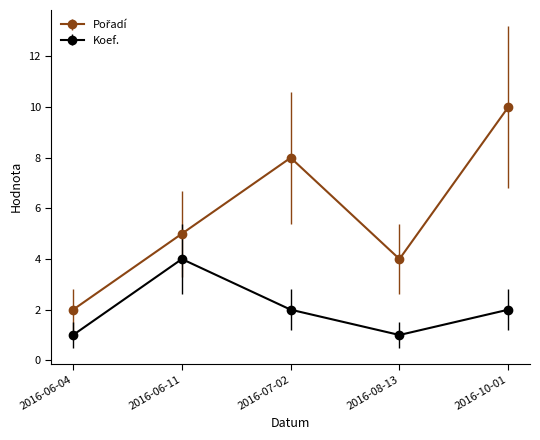

How many data points does each series have?

5